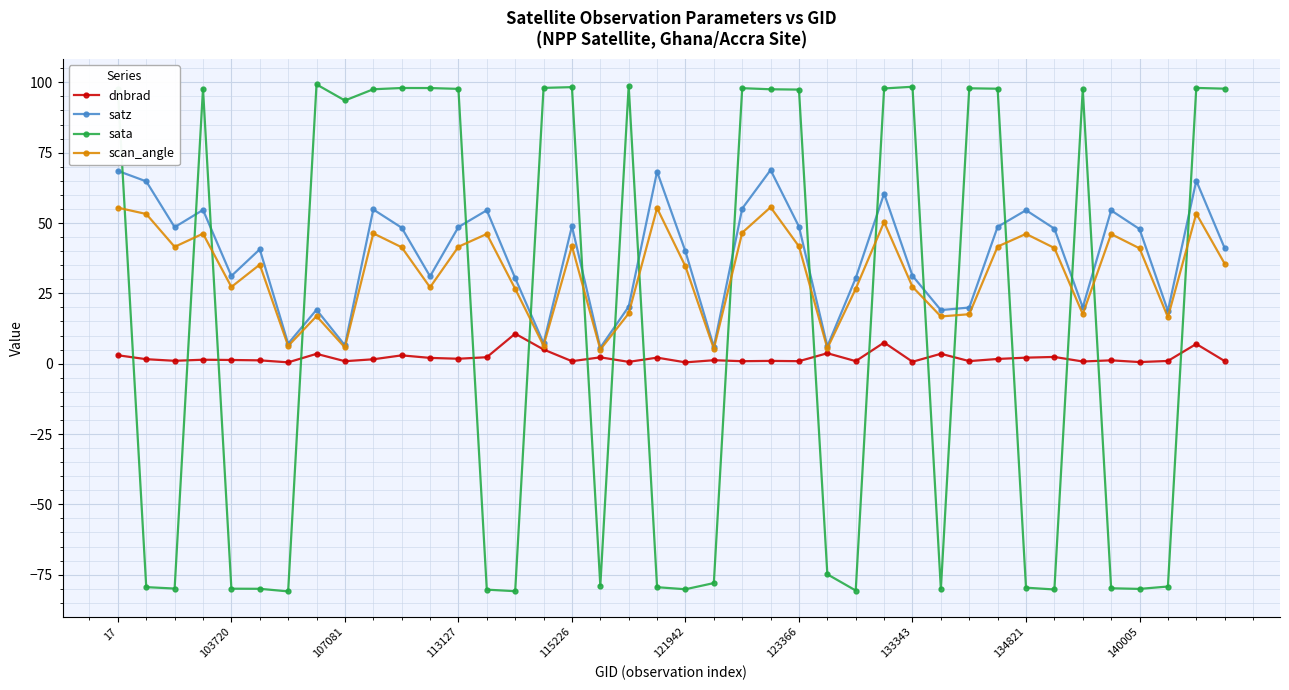

What is the value of the dnbrad point at the 14th from the left?

2.3